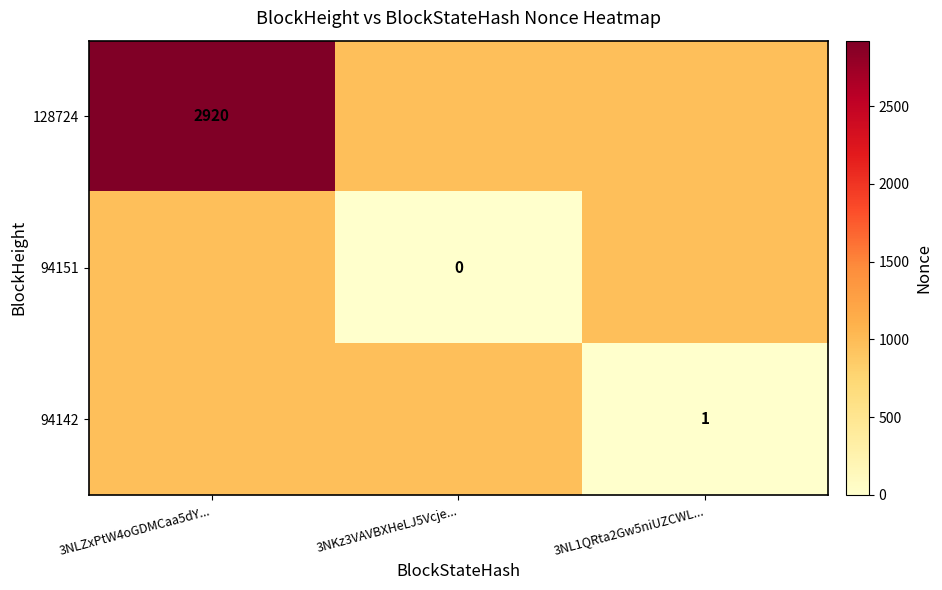

Is it true that 94151 equals 973.7 at 3NL1QRta2Gw5niUZCWL...?

True